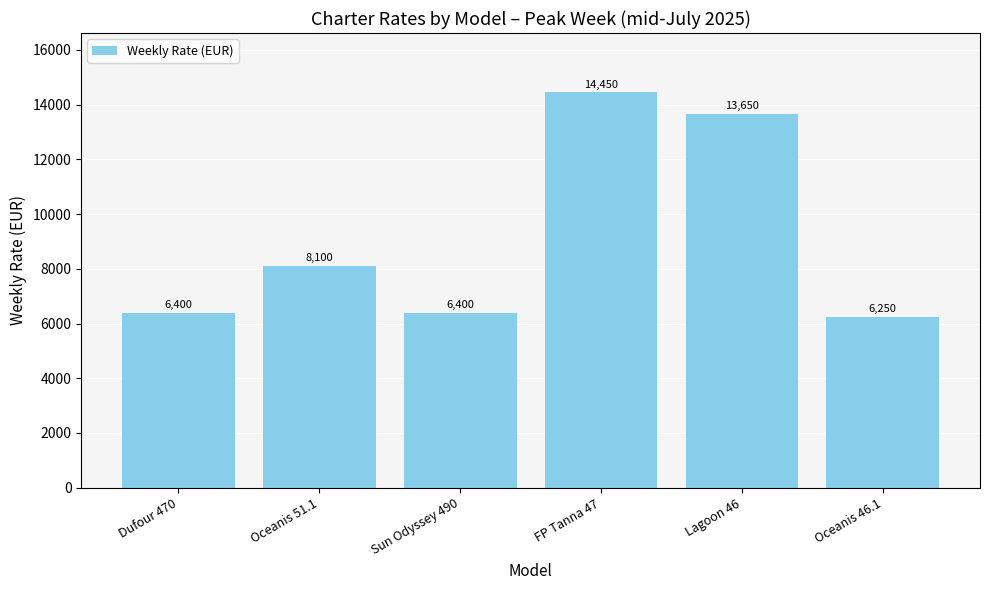

What is the difference between the values at Oceanis 51.1 and Oceanis 46.1?

1850